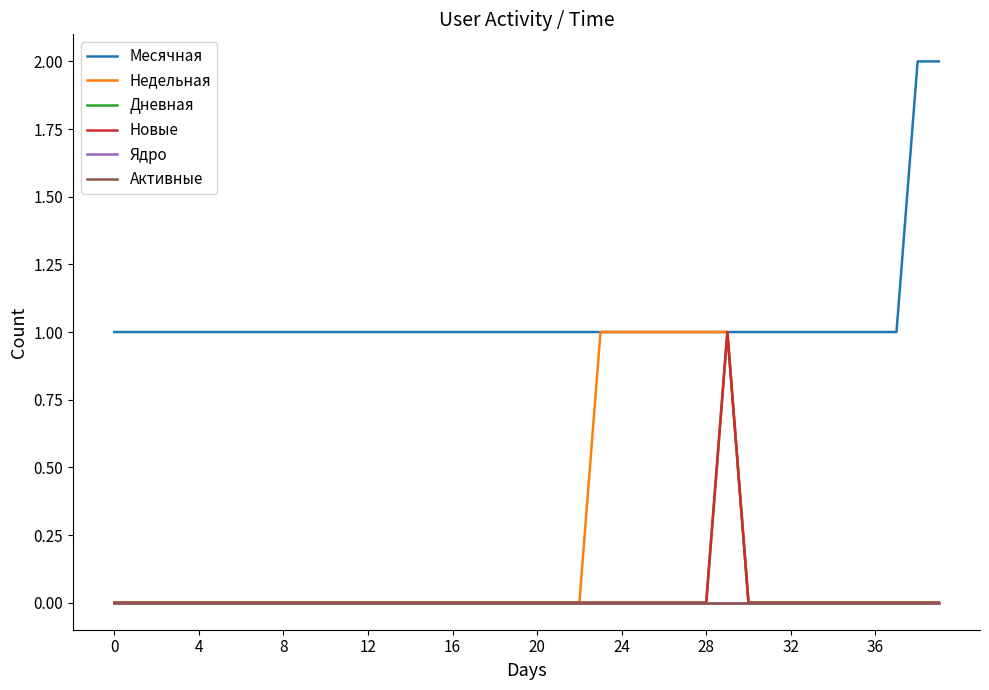

Does the chart display data point markers on the line(s)?

No